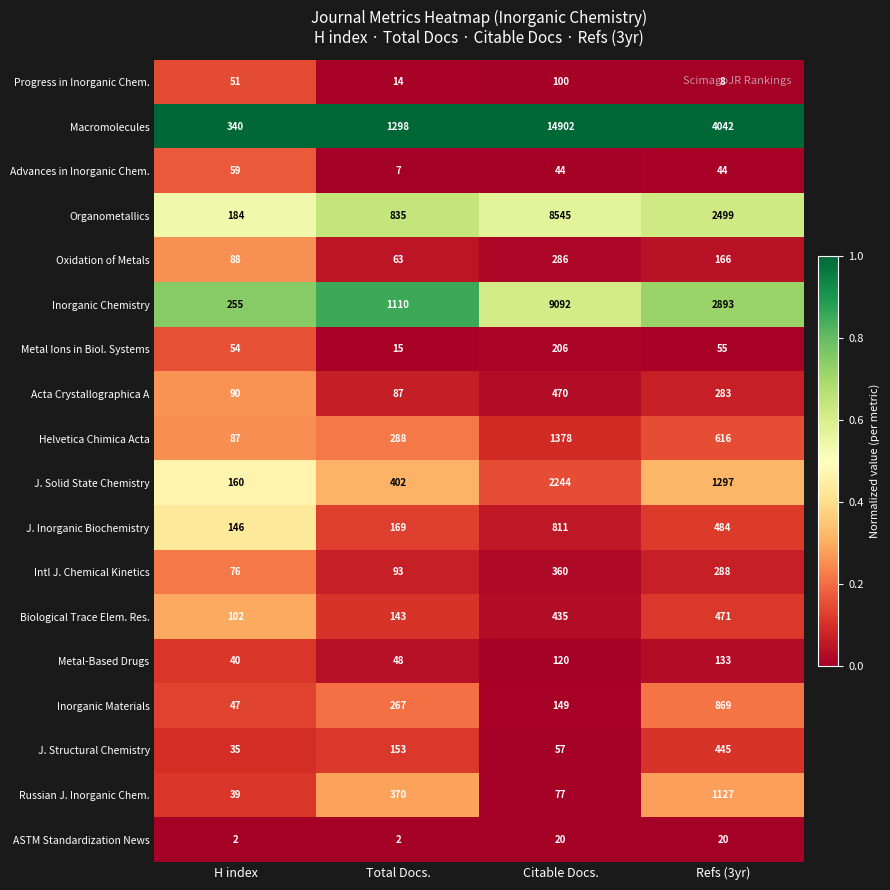

What is the greatest value displayed?

14902